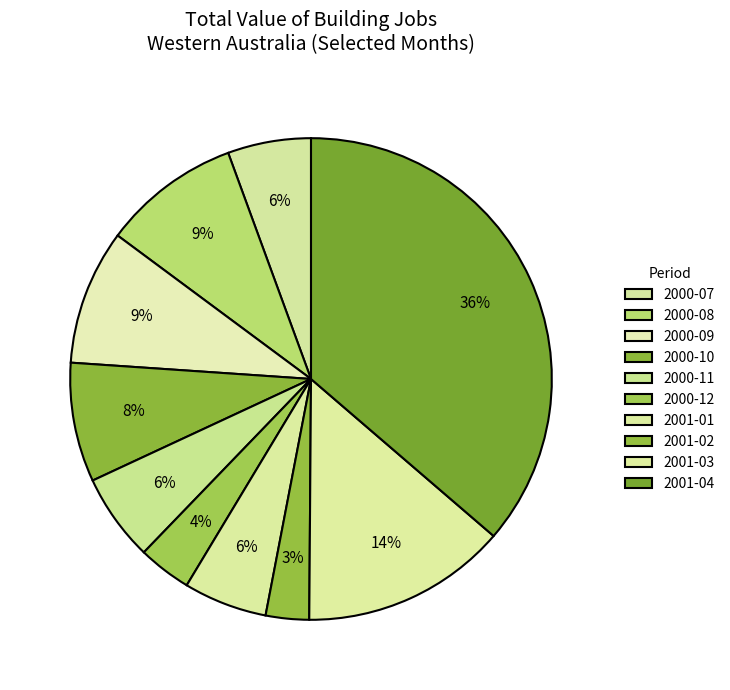

To the nearest percent, what is the difference between the 2000-08 and 2000-11 slice percentages?

3%